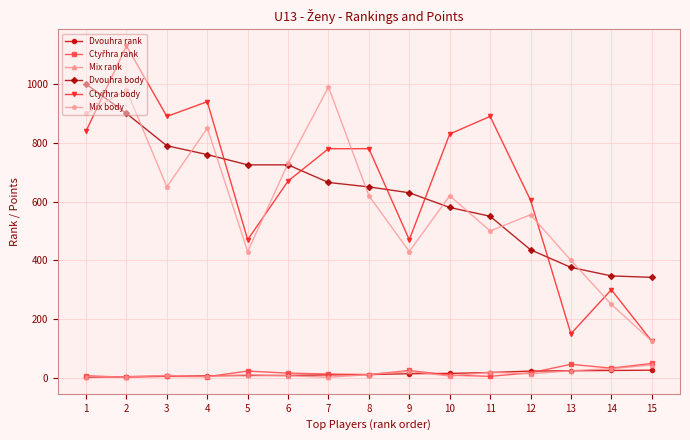

Which category has the highest value across all series?

2